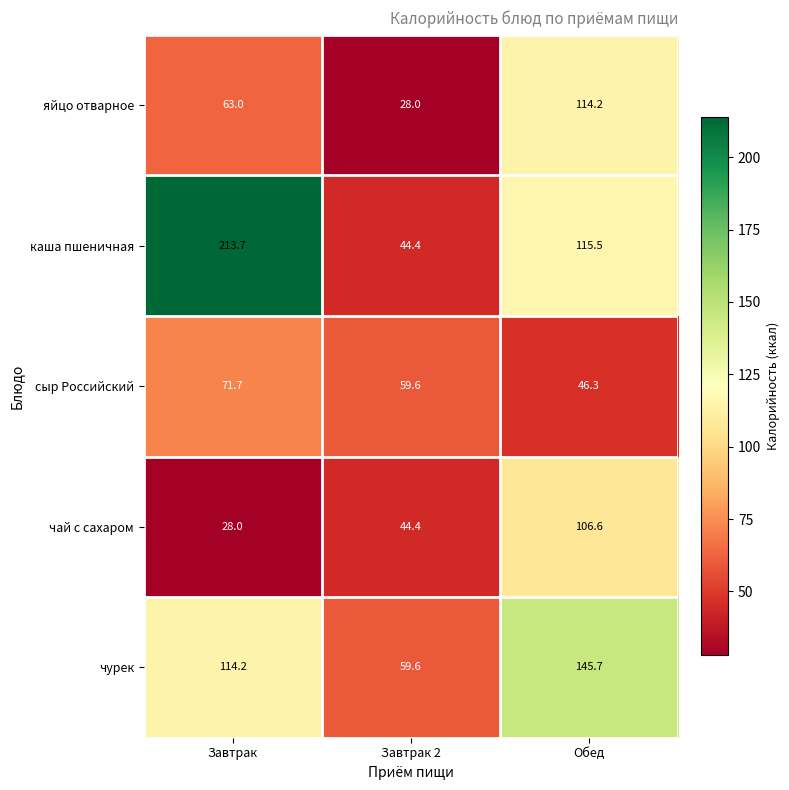

Which category has the lowest value in the чурек series?

Завтрак 2